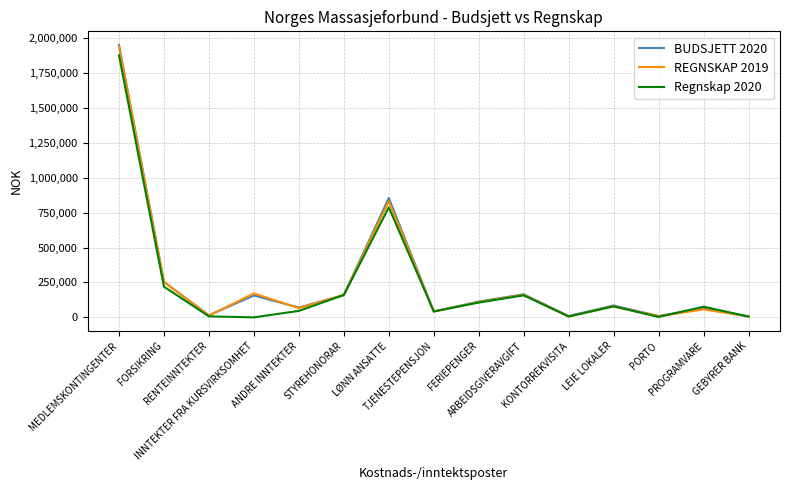

How many lines are shown in the chart?

3